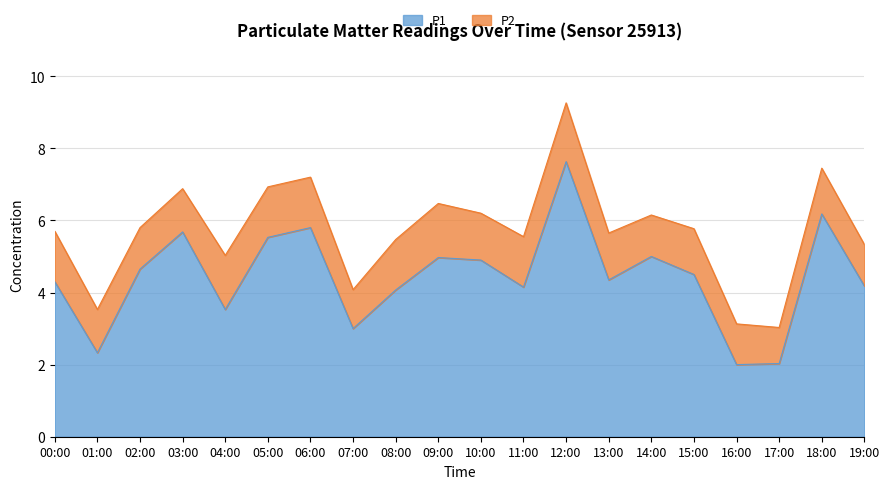

Where is the first local maximum?

03:00